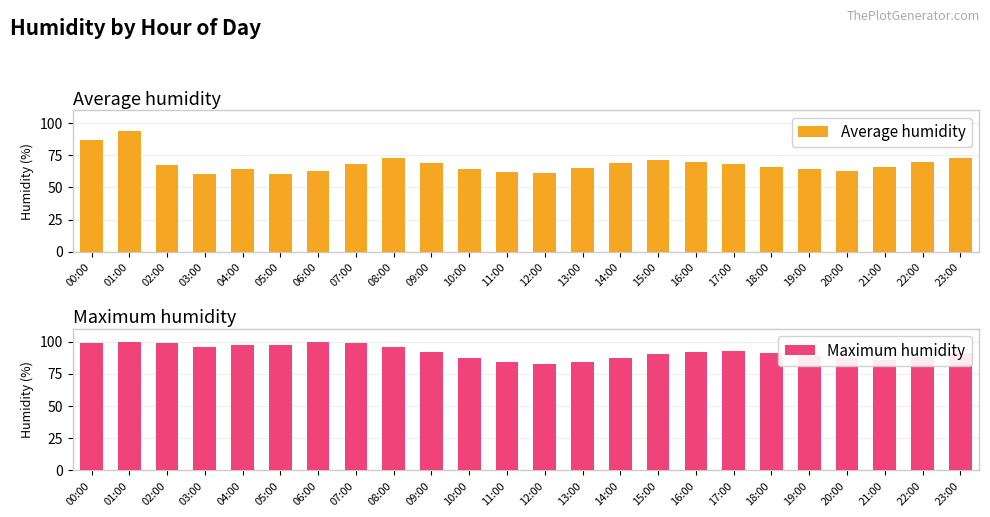

Reading right to left, transcribe all the data shown in this chart.

Average humidity: 73	70	66	63	64	66	68	70	71	69	65	61	62	64	69	73	68	63	60	64	60	67	94	87
Maximum humidity: 91	88	86	87	89	91	93	92	90	87	84	83	84	87	92	96	99	100	97	97	96	99	100	99